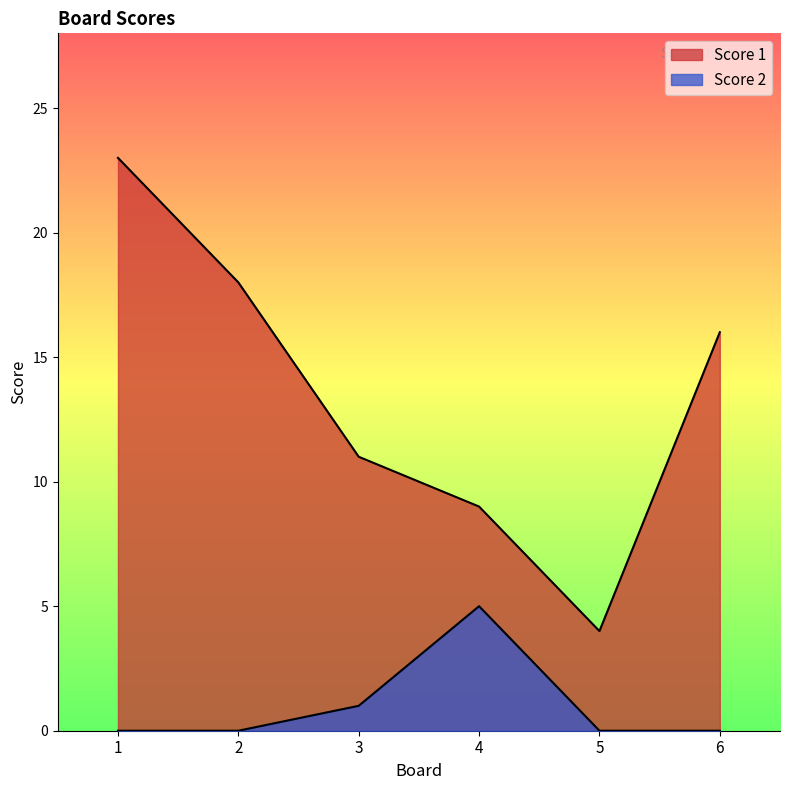

Reading right to left, transcribe all the data shown in this chart.

Score 1: 16	4	9	11	18	23
Score 2: 0	0	5	1	0	0